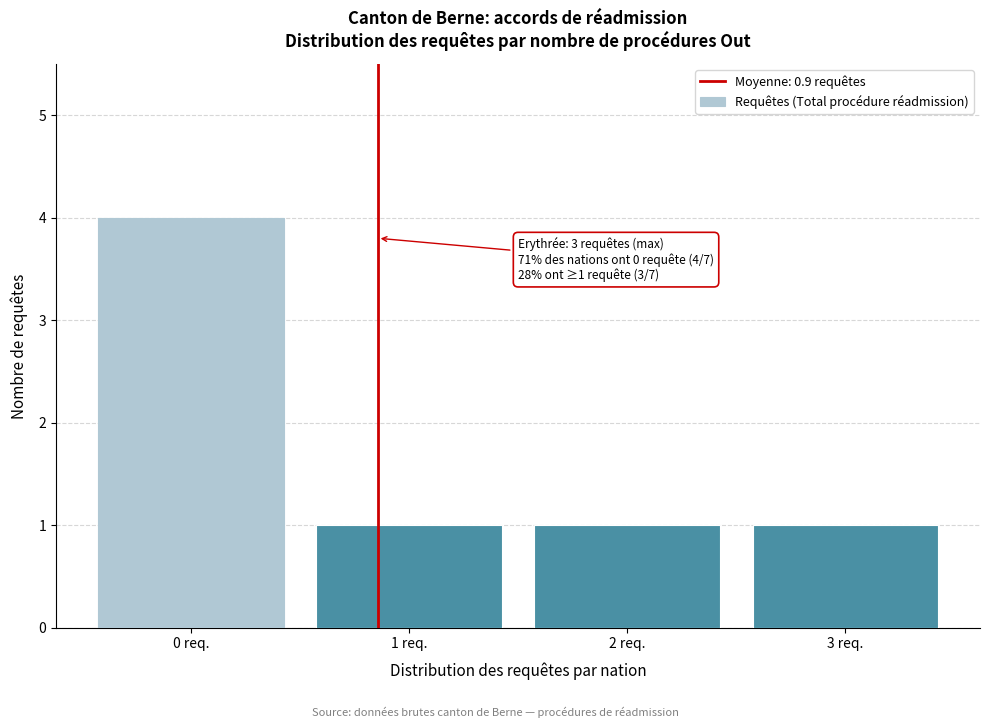

Reading left to right, transcribe all the data shown in this chart.

0 req.=4	1 req.=1	2 req.=1	3 req.=1